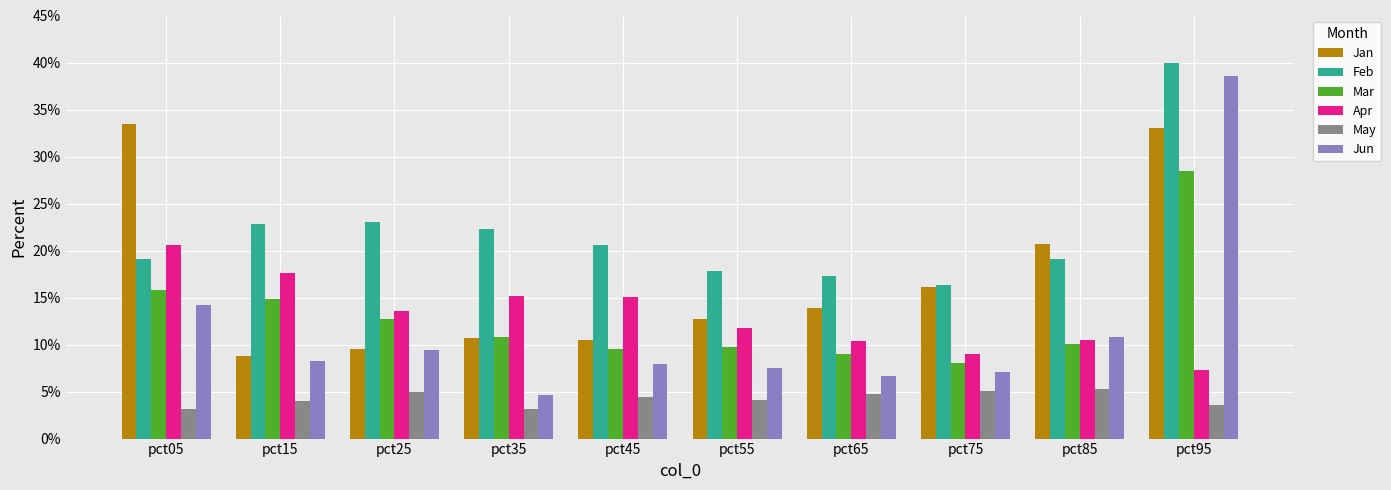

Does the chart contain any negative values?

No